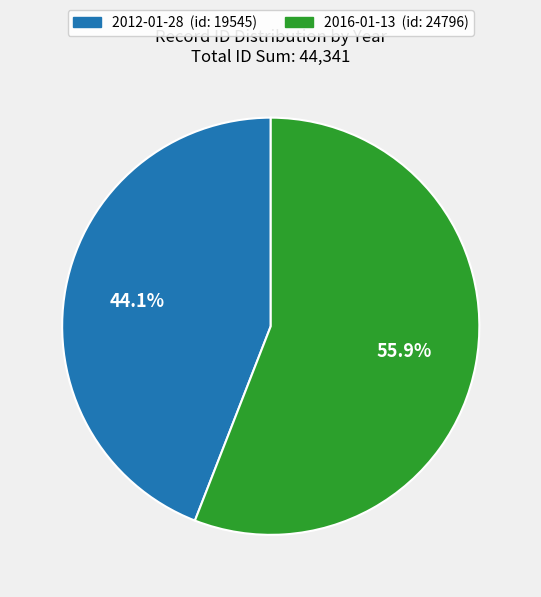

Approximately how many times larger is the value at 2012 compared to 2016?

0.8